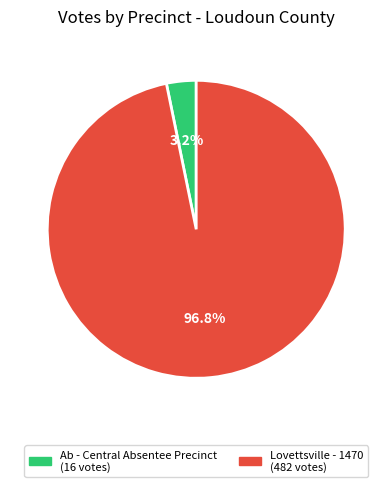

Does any single category account for the majority?

Yes